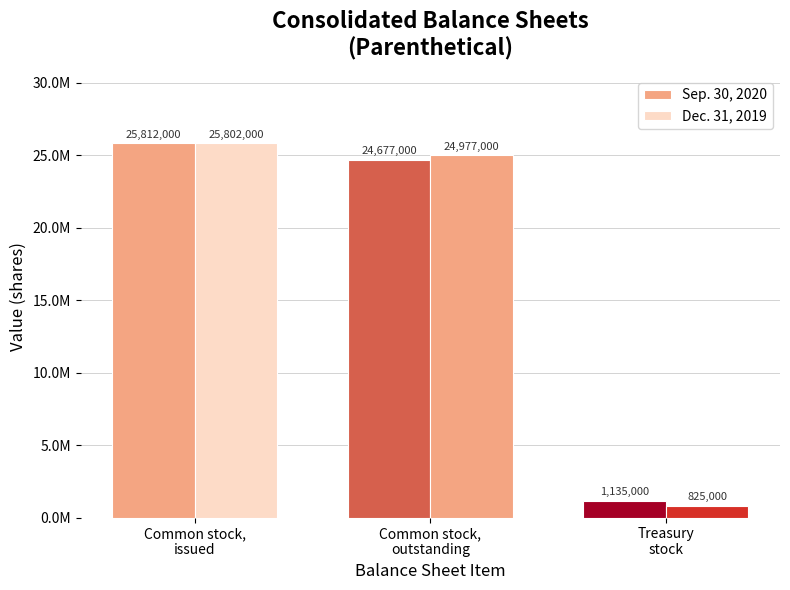

Read the Dec. 31, 2019 value at Common stock,
issued.

25802000